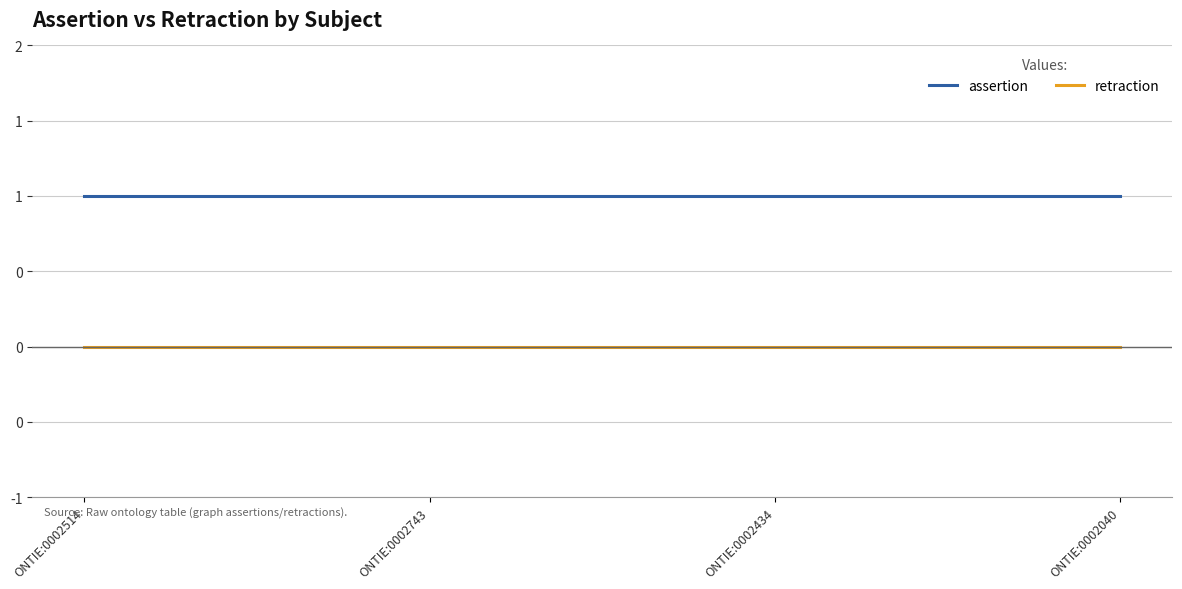

What is the label of the 1st point from the right?

ONTIE:0002040